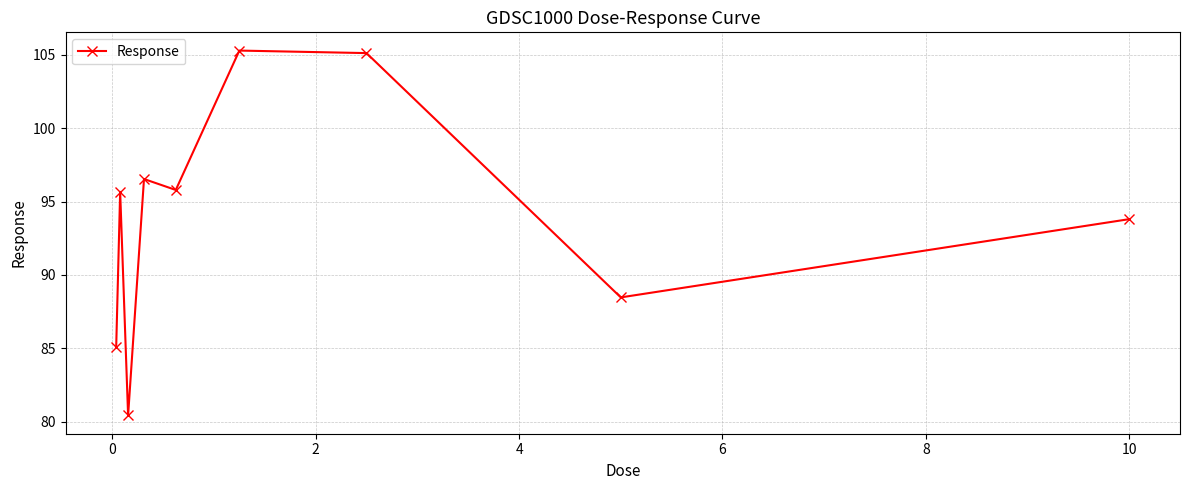

What is the average value?

94.0